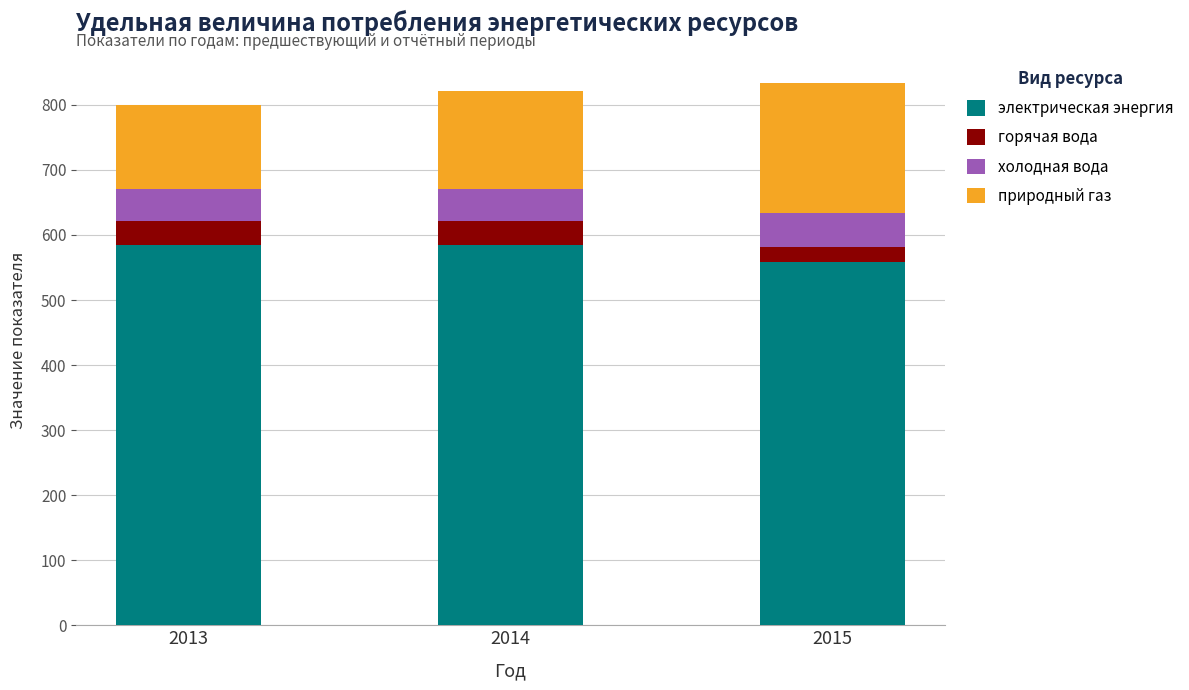

What is the average value of the электрическая энергия series?

575.4